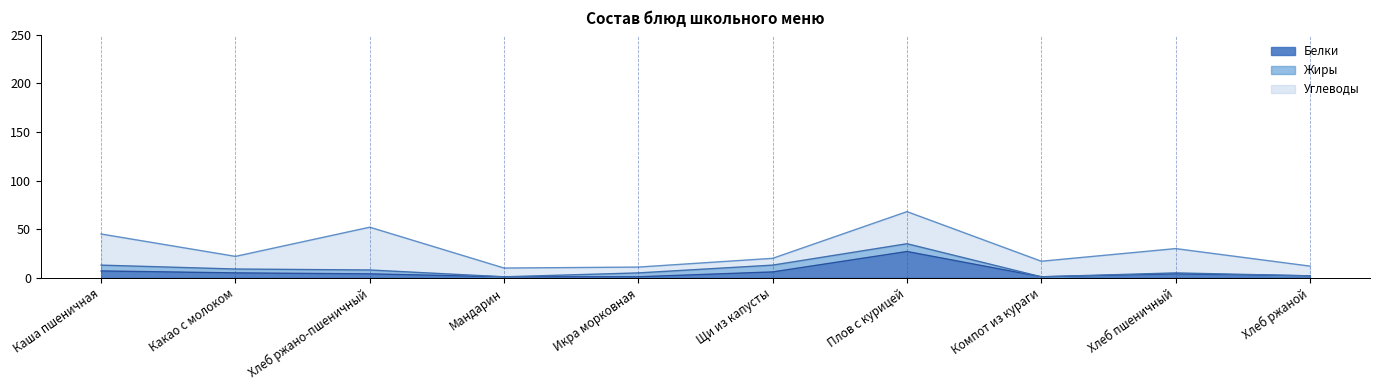

Does the chart display data point markers on the line(s)?

No